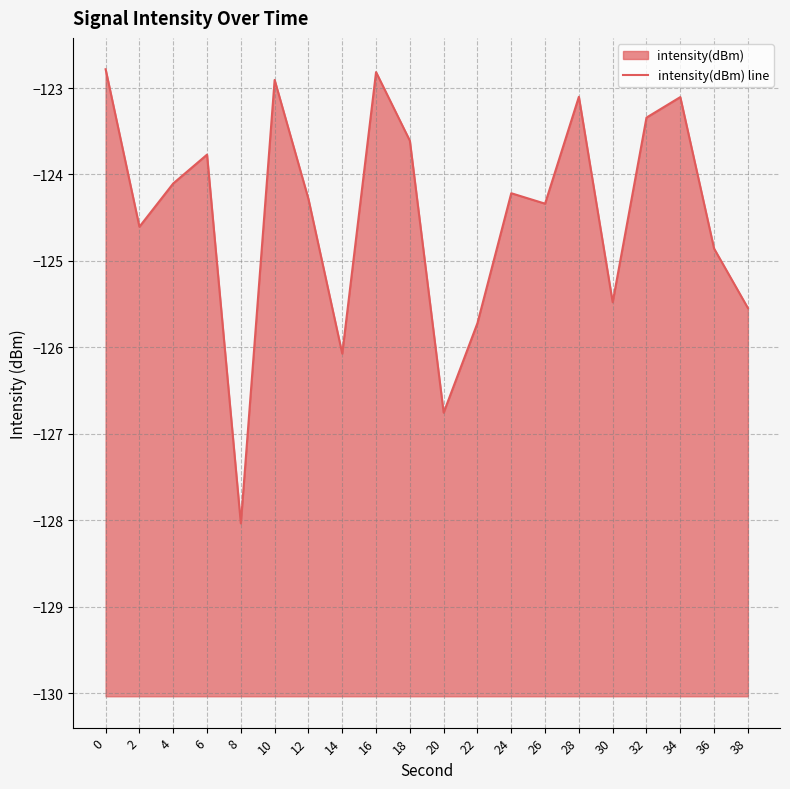

Which label corresponds to the smallest value in the chart?

8